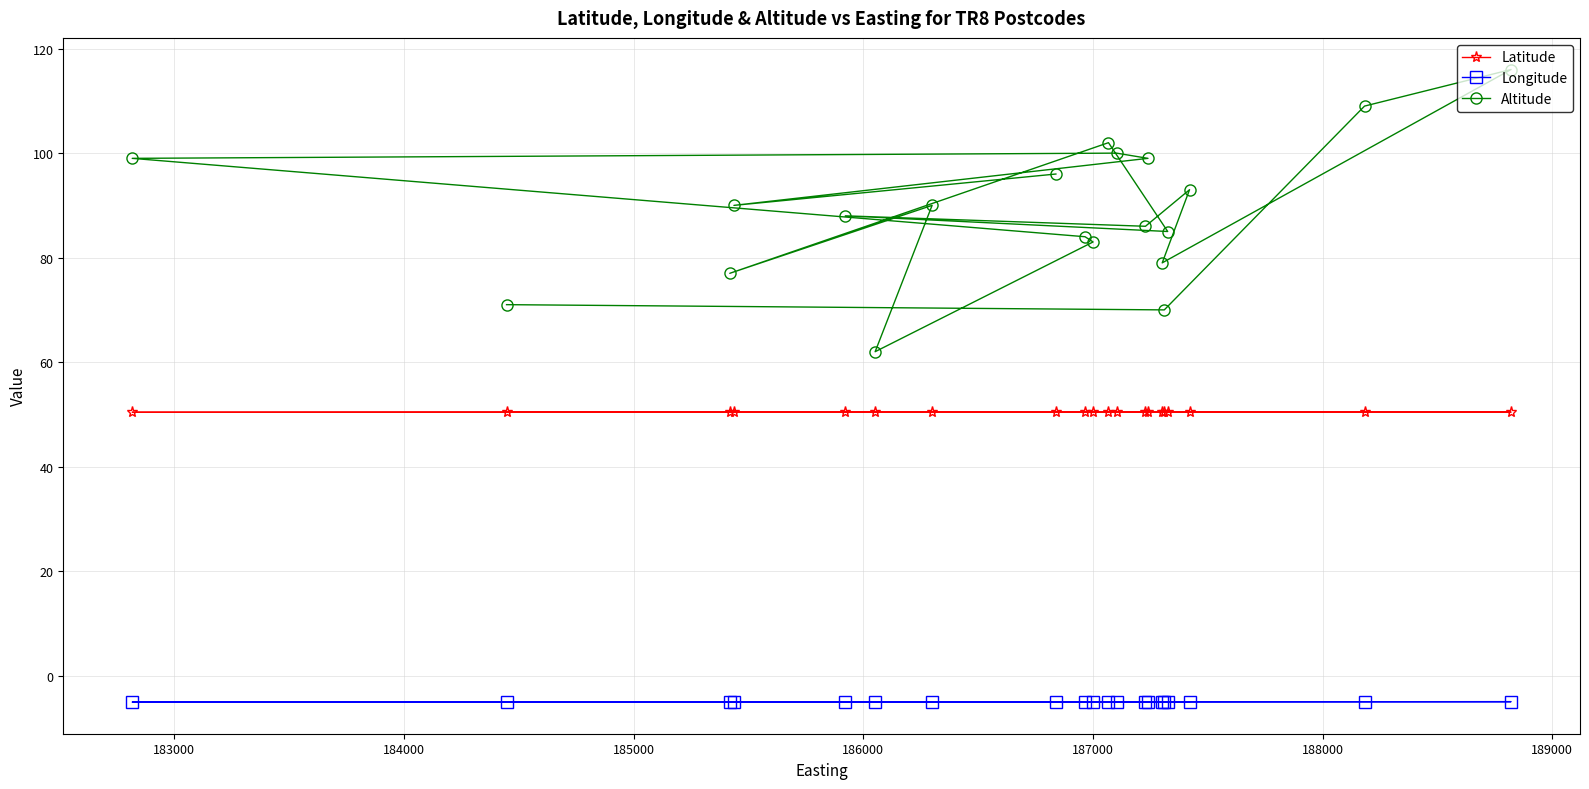

At how many categories does at least one series exceed 10?

20